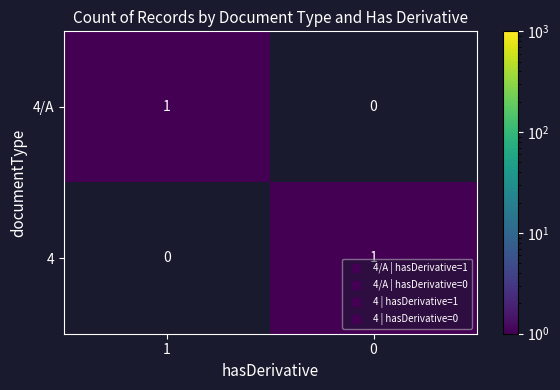

What is the difference between the highest and lowest values at 0?

1